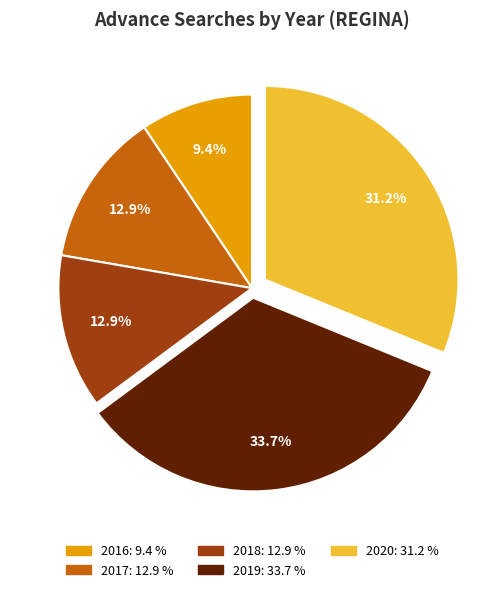

Is there a majority slice in this chart?

No